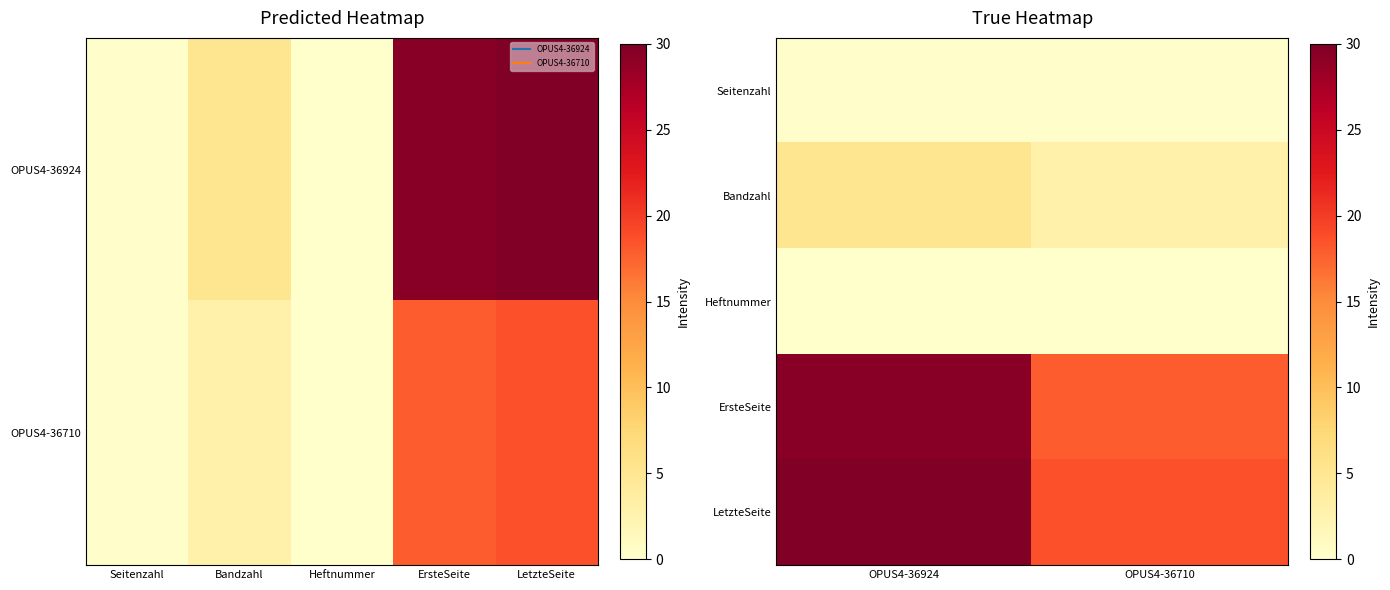

Which has a higher value, OPUS4-36710 or OPUS4-36924?

OPUS4-36710